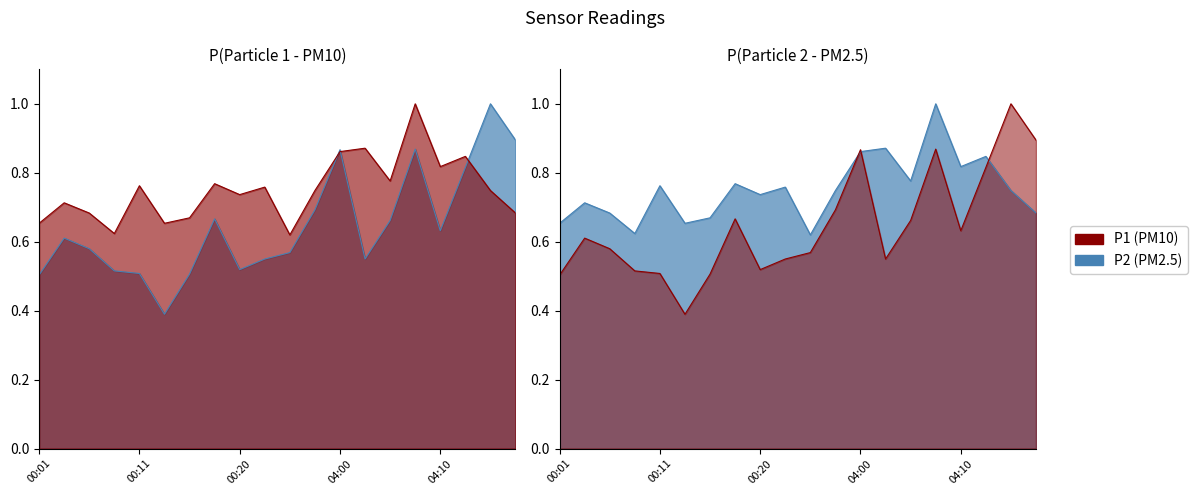

Which series ends up on top after the final intersection of P1 and P2?

P1